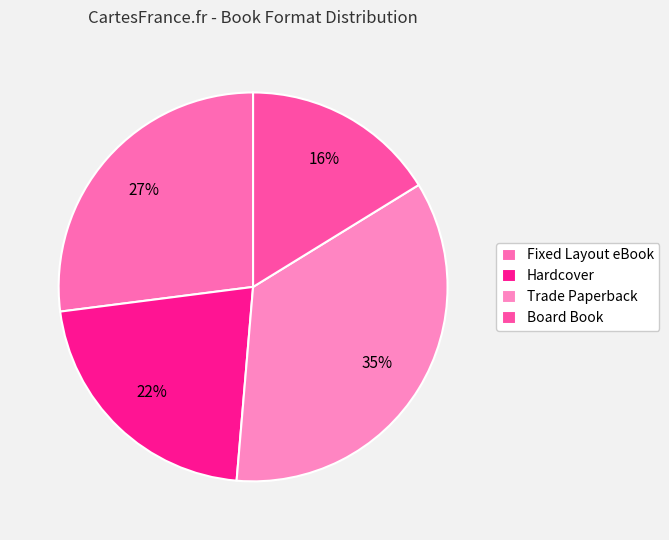

Do Hardcover and Board Book together represent more than half of the pie?

No